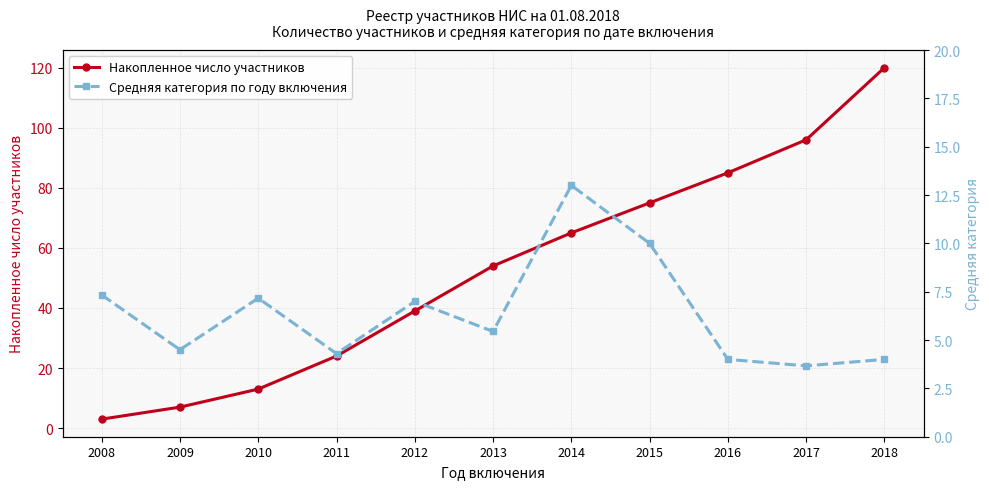

How many values in the Средняя категория по году включения series exceed 5?

6